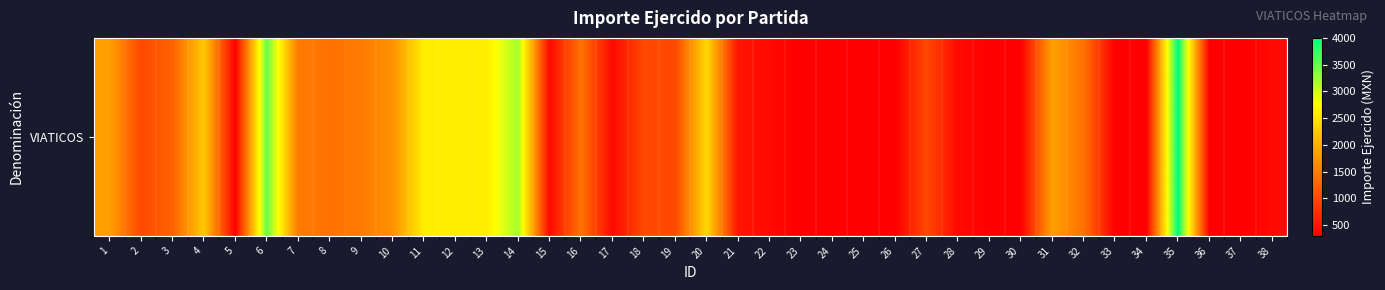

What is the sum of all values?

46800